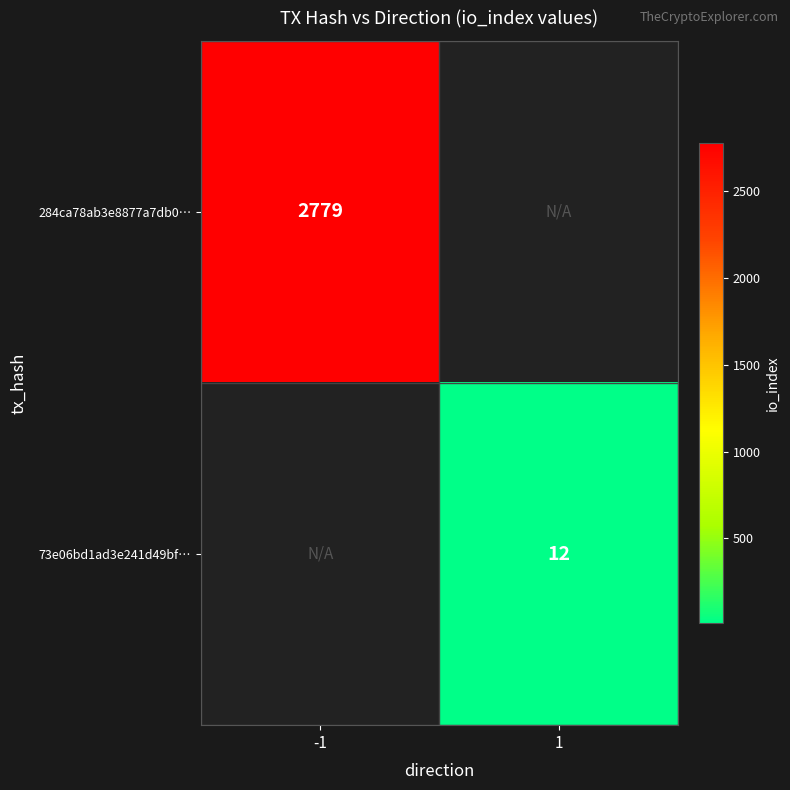

The 73e06bd1ad3e241d49bf… series shows 12 at 1. True or false?

True